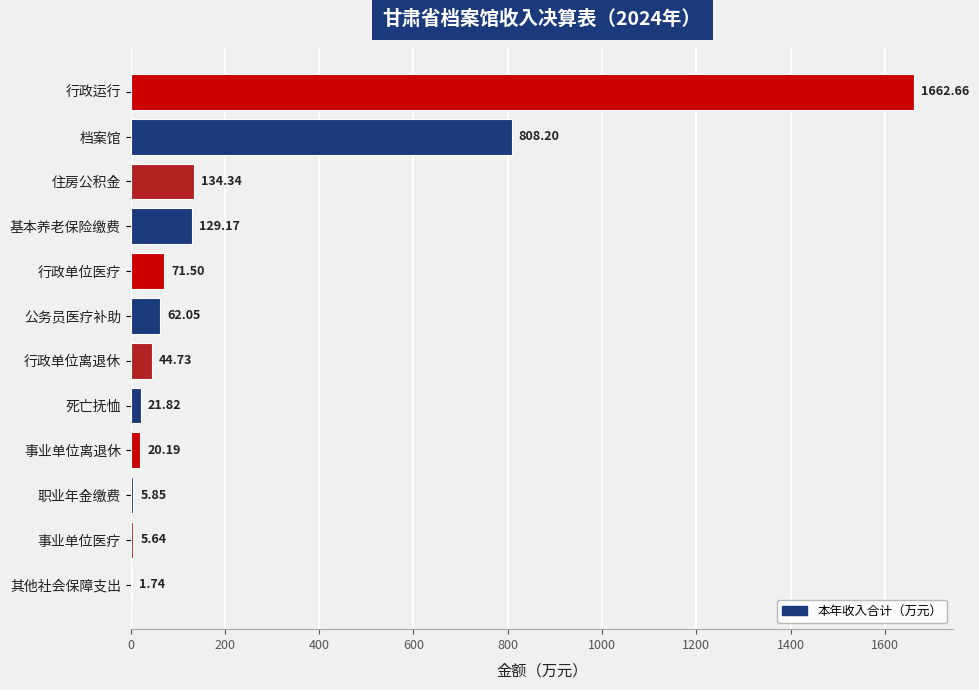

What is the sum of the values at 基本养老保险缴费 and 行政运行?

1791.8